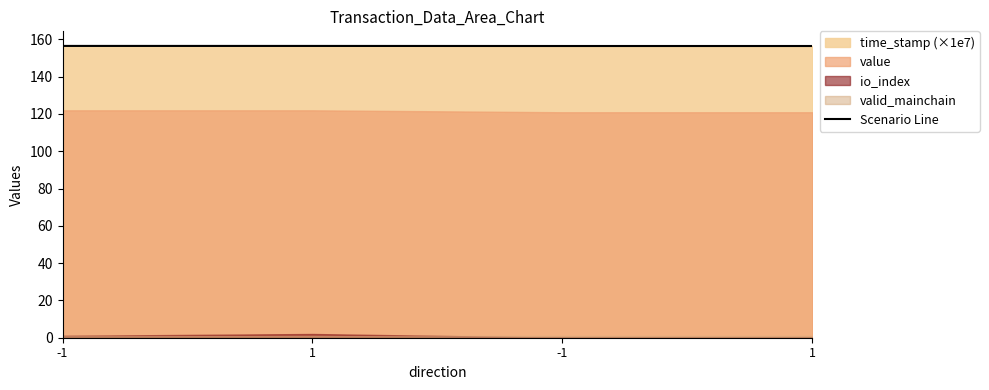

True or false: there are more than 0 points higher than both neighbors.

False